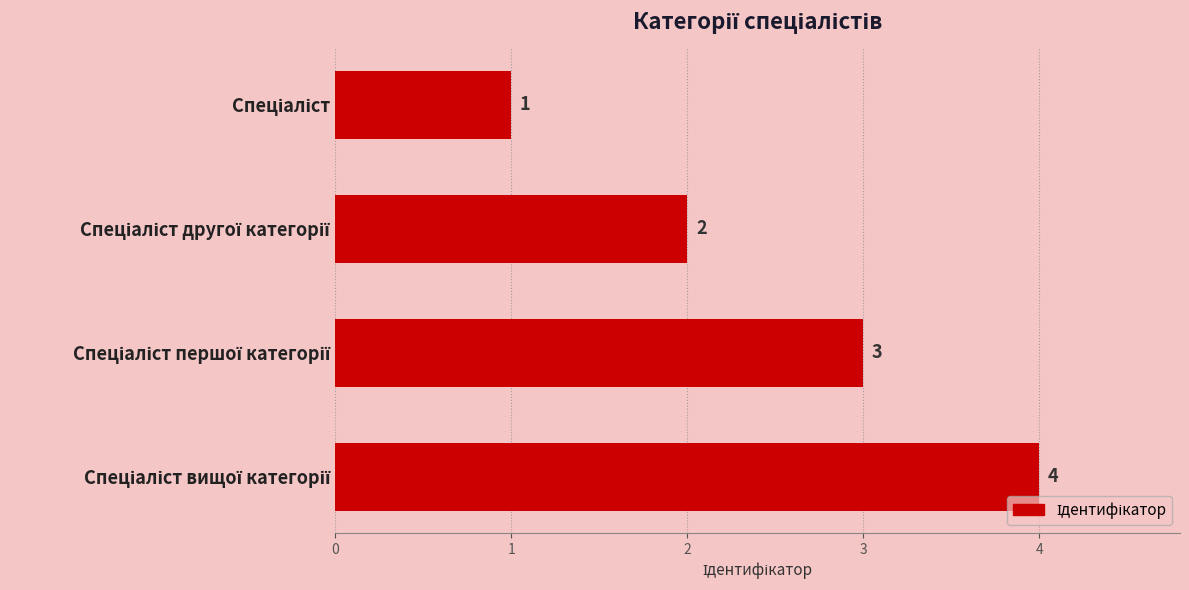

What is the maximum value shown in the chart?

4